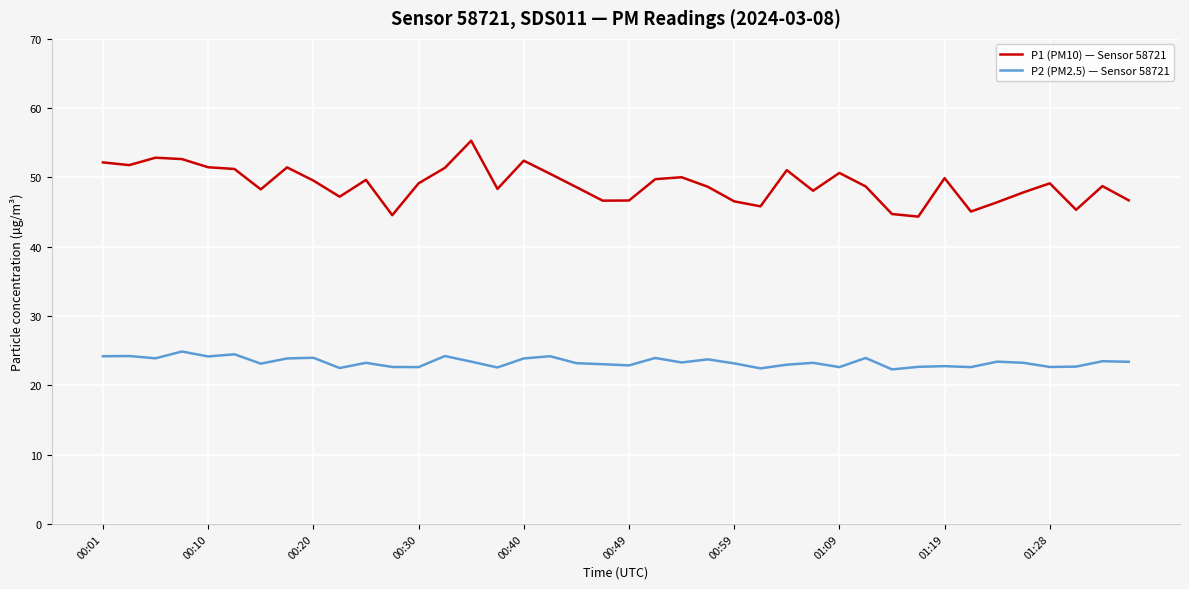

What is the smallest value displayed?

22.3